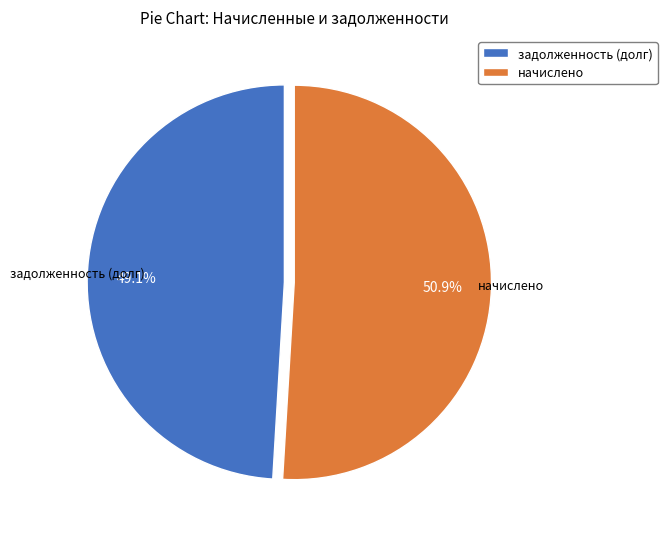

Approximately how many times larger is the value at задолженность (долг) compared to начислено?

1.0